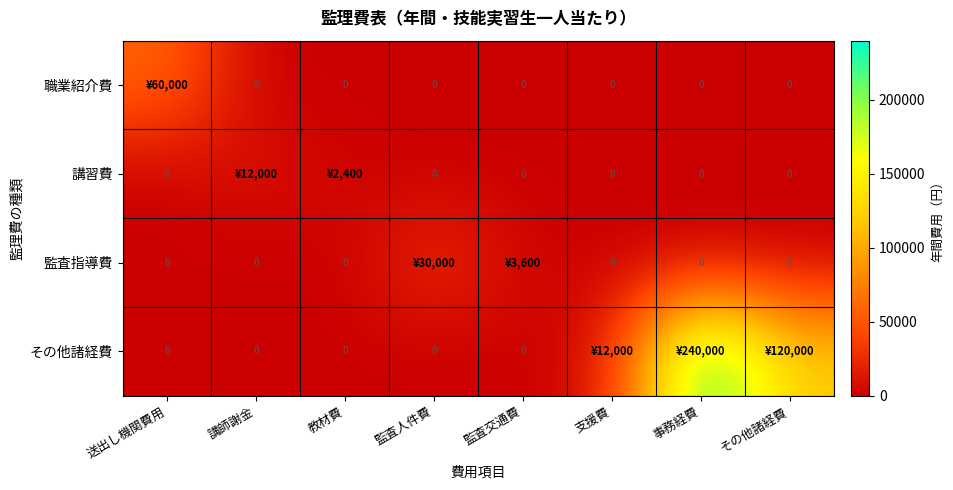

What is the difference between the 講習費 values at 送出し機関費用 and 講師謝金?

12000